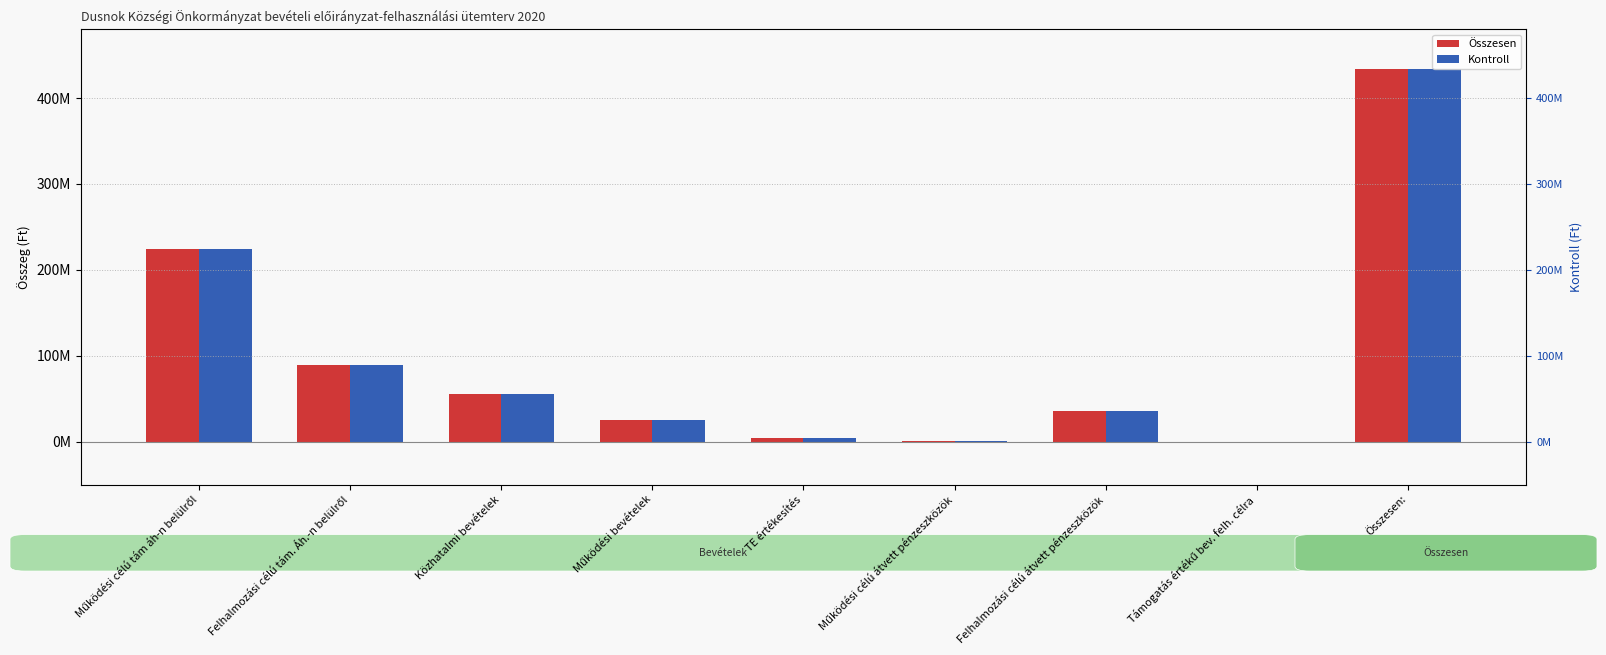

What is the label of the 7th bar from the right?

Közhatalmi bevételek